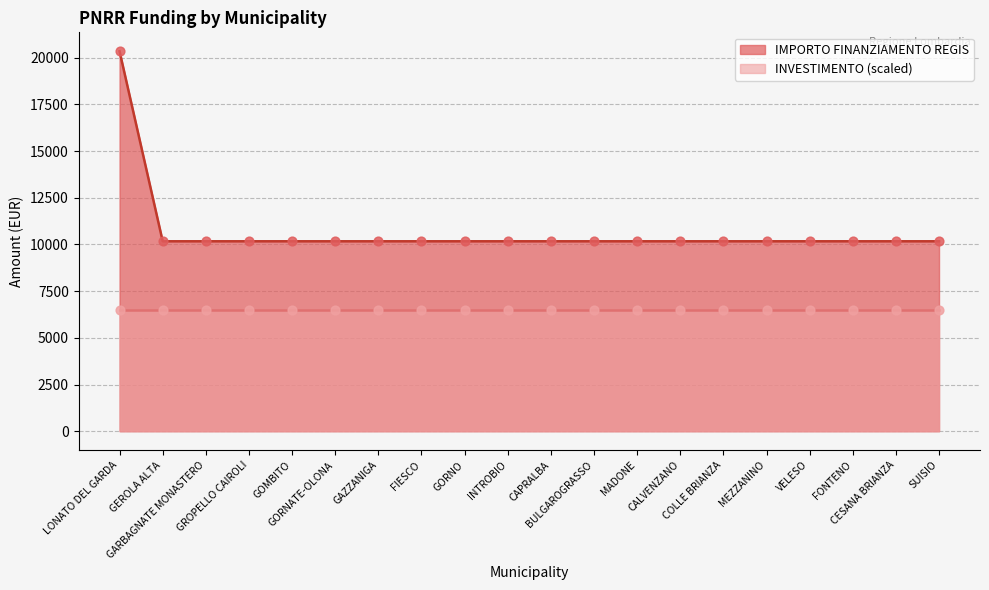

Which has a higher value, MADONE or GEROLA ALTA?

MADONE